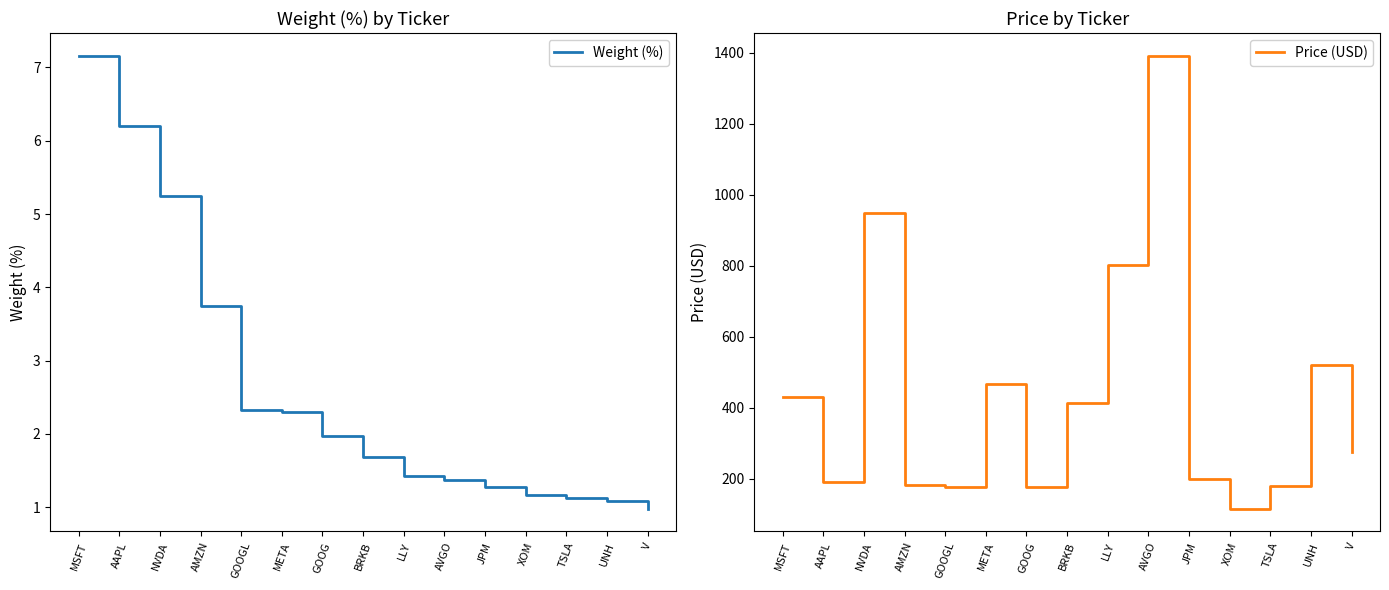

True or false: Price (USD) and Weight (%) intersect in this chart.

False